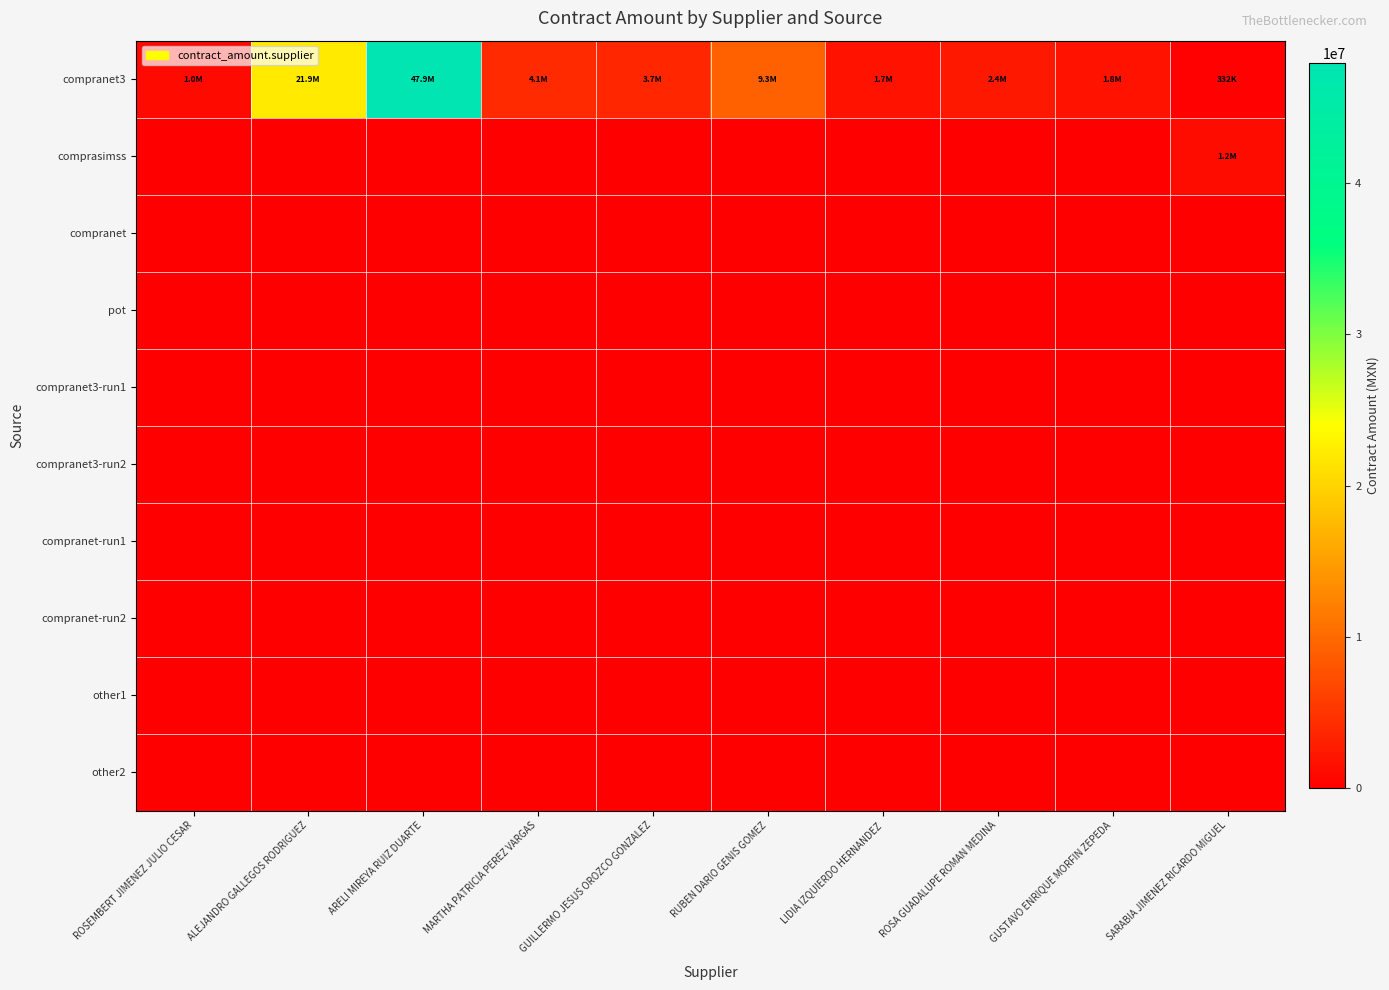

At how many categories does at least one series exceed 44734725?

1